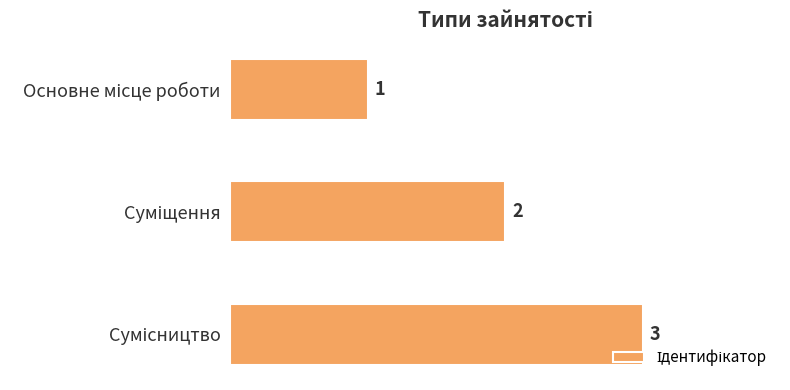

What is the value of the 2nd bar from the top?

2